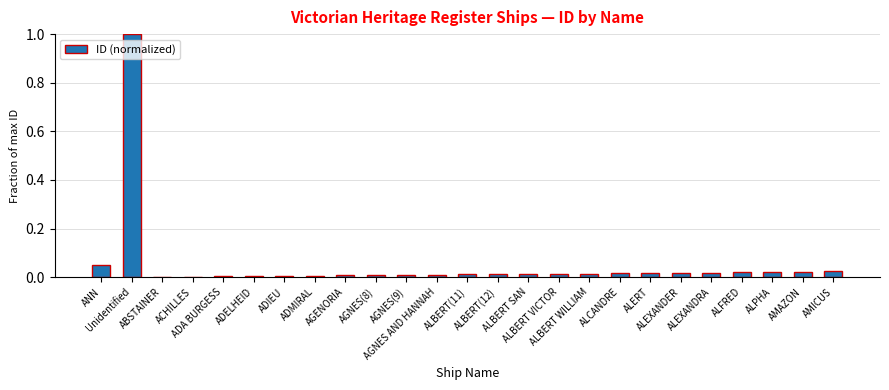

What is the greatest value displayed?

1.0